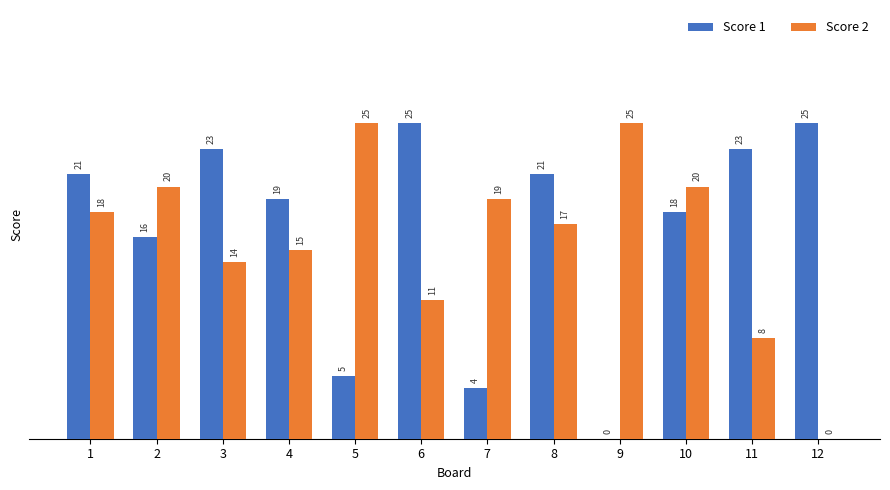

Reading left to right, transcribe all the data shown in this chart.

Score 1: 21	16	23	19	5	25	4	21	0	18	23	25
Score 2: 18	20	14	15	25	11	19	17	25	20	8	0